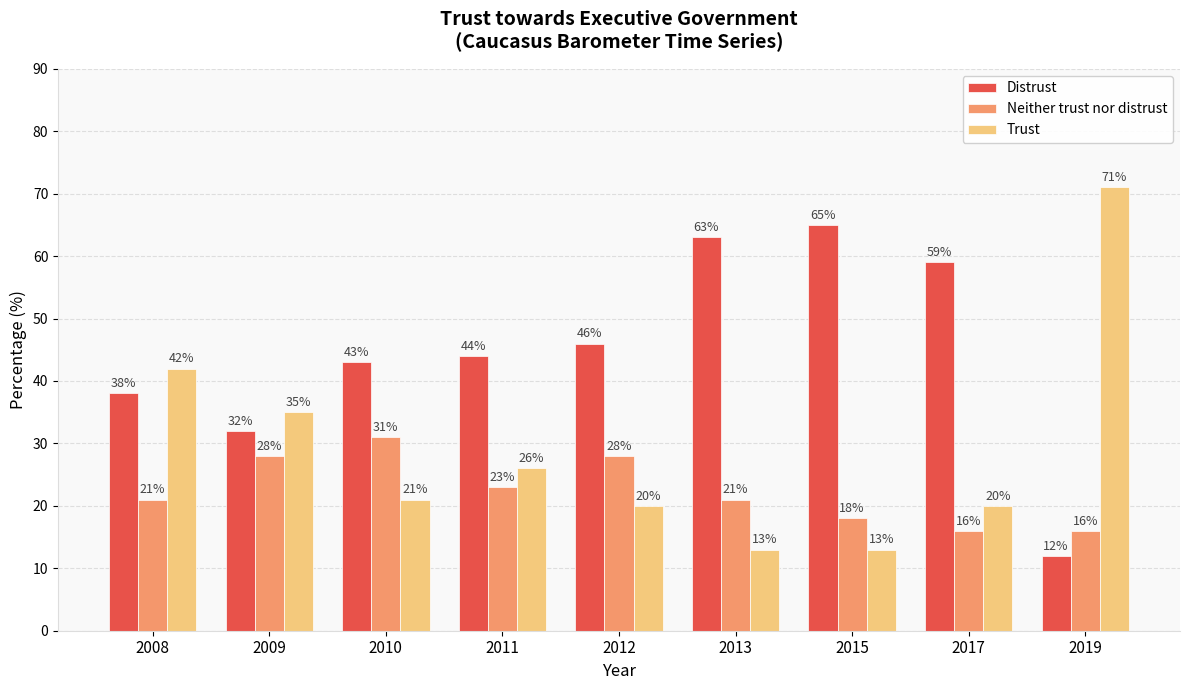

What is the total value across all series at 2012?

94